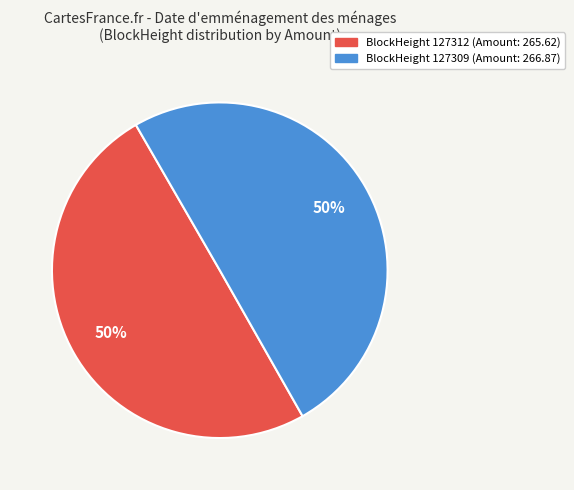

To the nearest percent, what is the average slice percentage?

50%